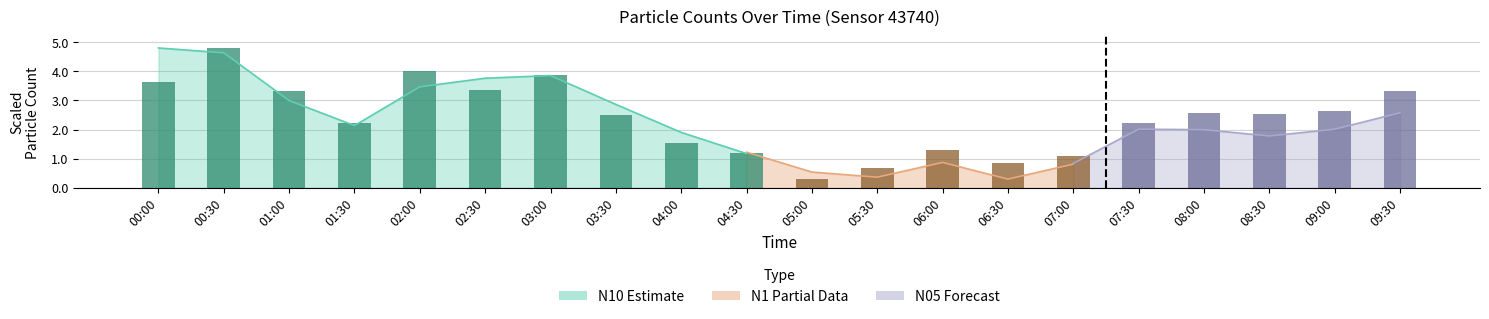

What is the sum of all values?

48.0